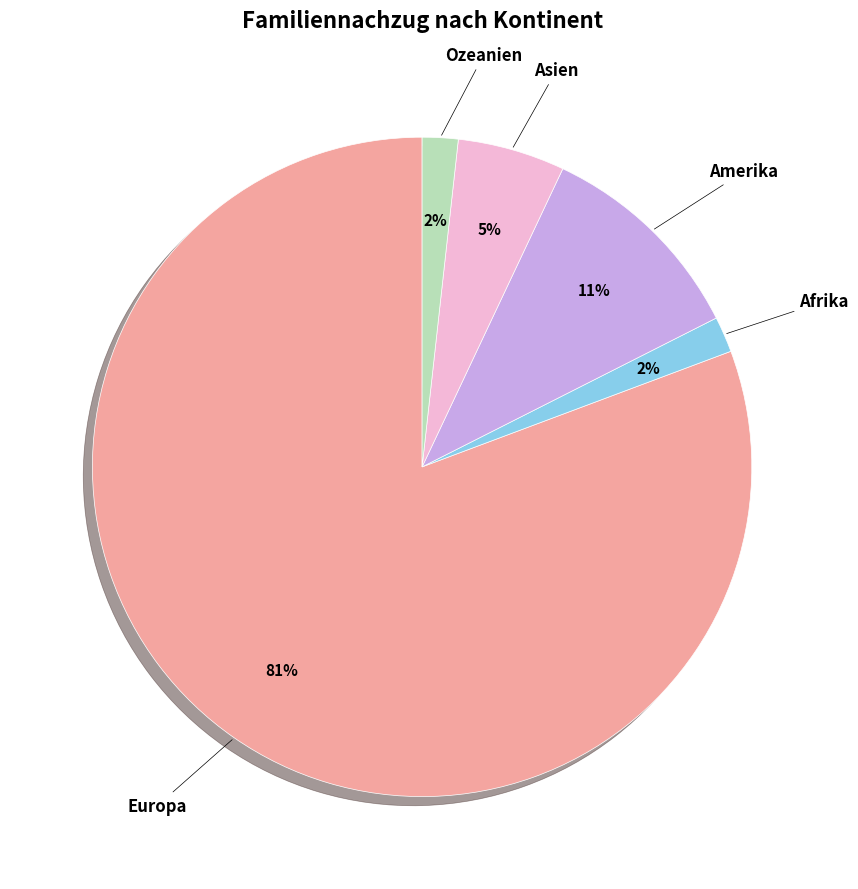

To the nearest percent, what is the average slice percentage?

20%